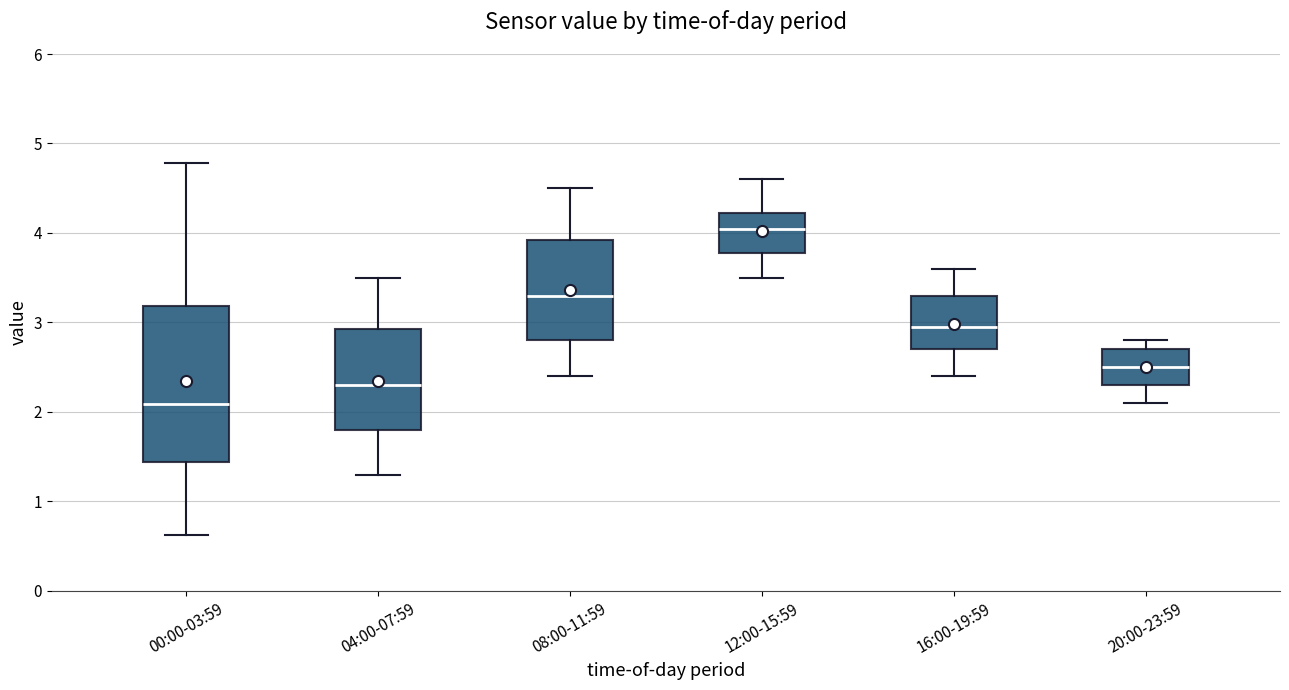

Which box's median line is the lowest?

00:00-03:59